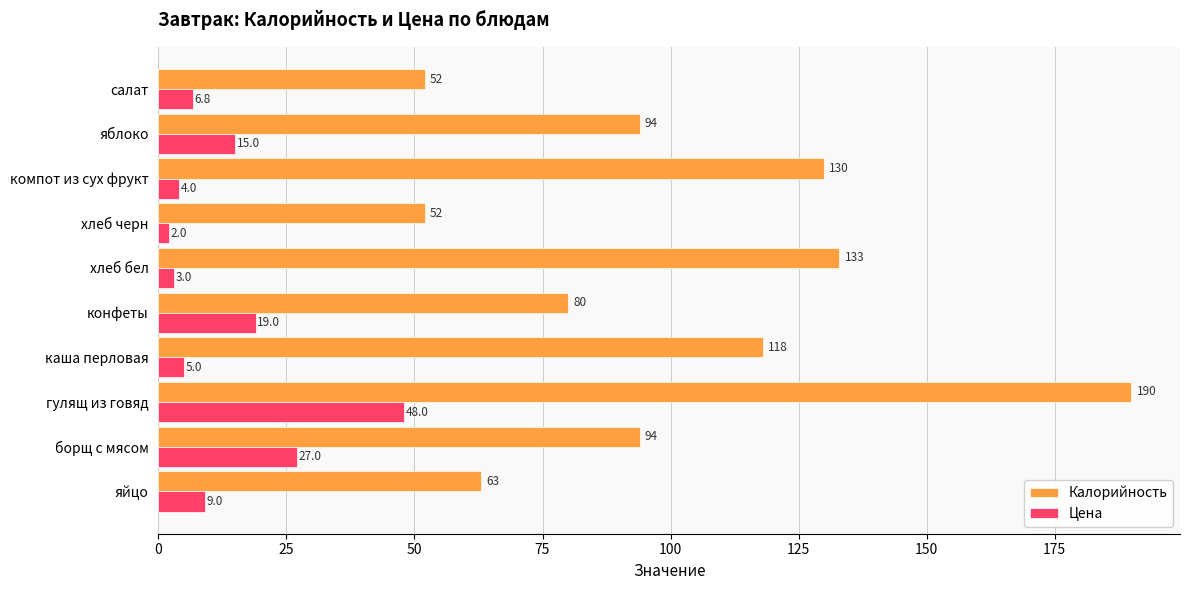

Rank the categories by Цена value from highest to lowest.

гулящ из говяд, борщ с мясом, конфеты, яблоко, яйцо, салат, каша перловая, компот из сух фрукт, хлеб бел, хлеб черн